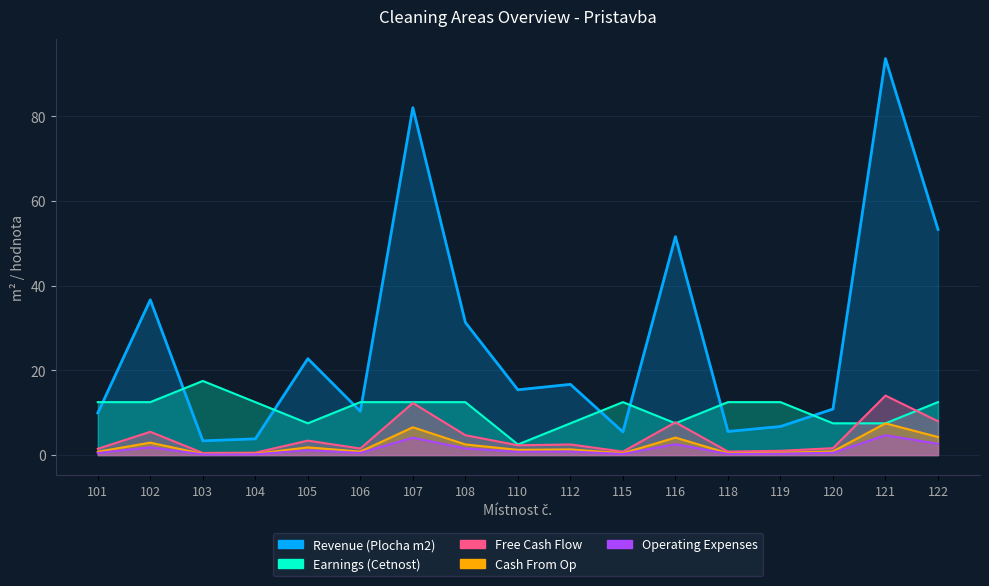

What is the sum of all Revenue (Plocha m2) values?

459.4